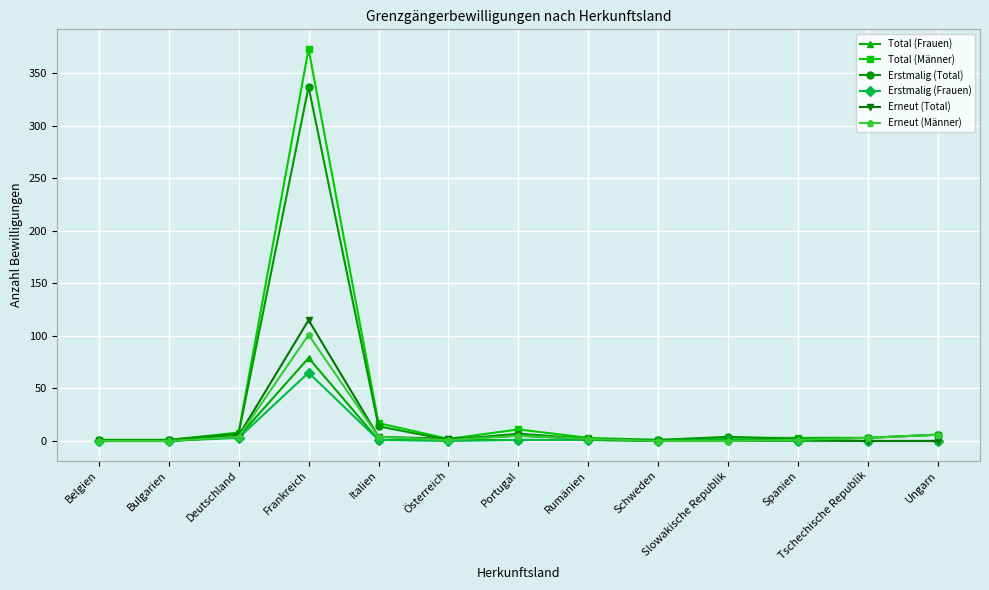

At which category is the sum across all series the highest?

Frankreich